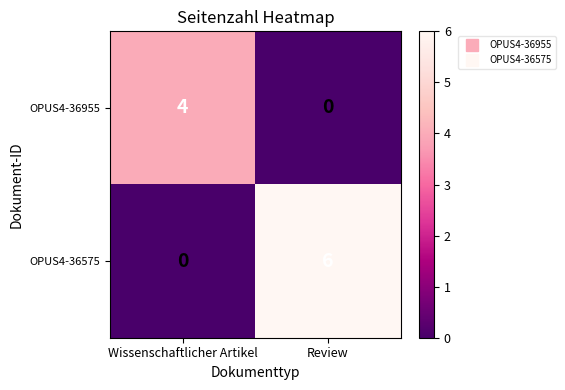

Rank the series at Review from lowest to highest value.

OPUS4-36955, OPUS4-36575